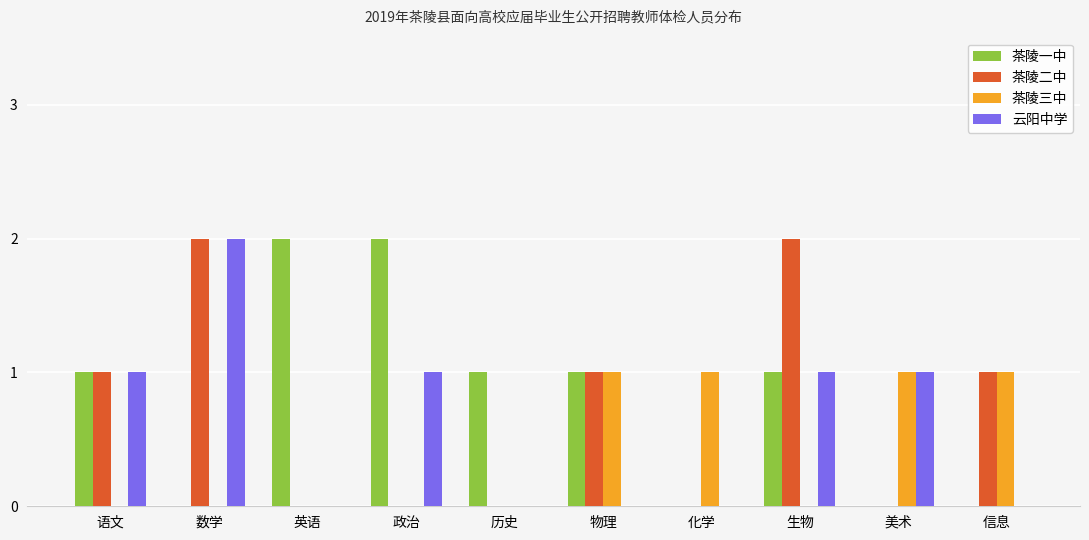

The value of 茶陵三中 at 政治 is 0. True or false?

True